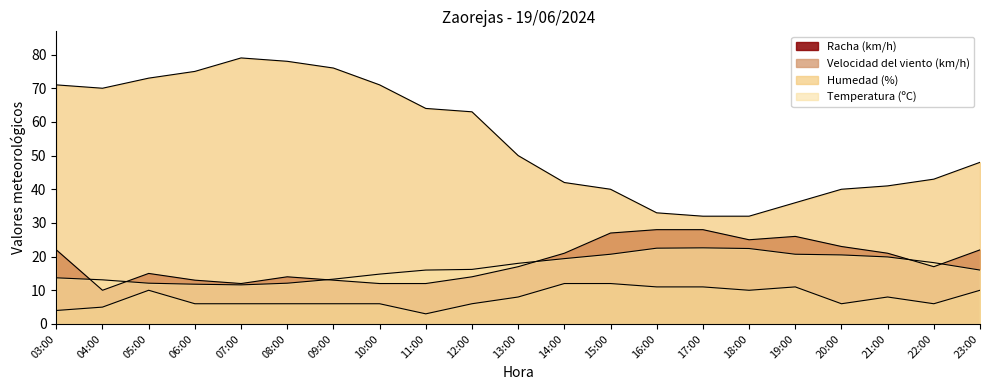

The value of Velocidad del viento (km/h) at 05:00 is 6.0. True or false?

False